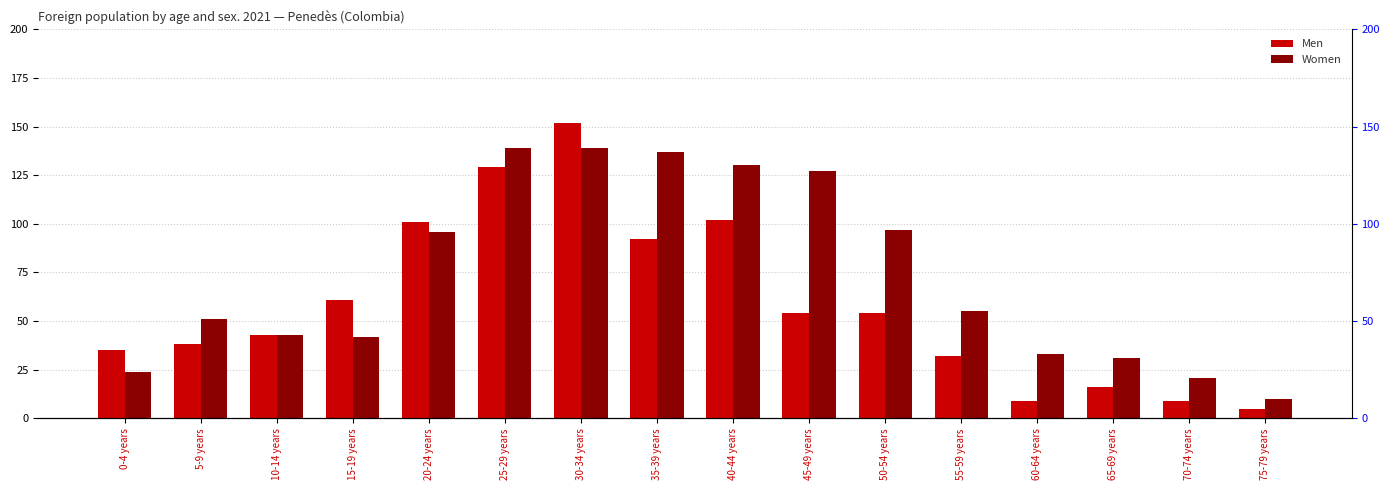

What is the sum of the Women values at 5-9 years and 50-54 years?

148